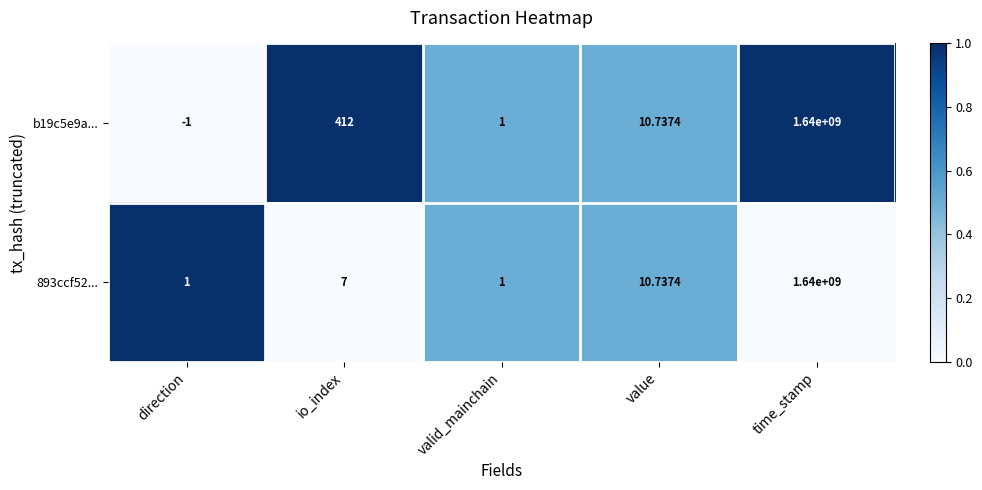

Rank the series by their average value, from highest to lowest.

b19c5e9a..., 893ccf52...